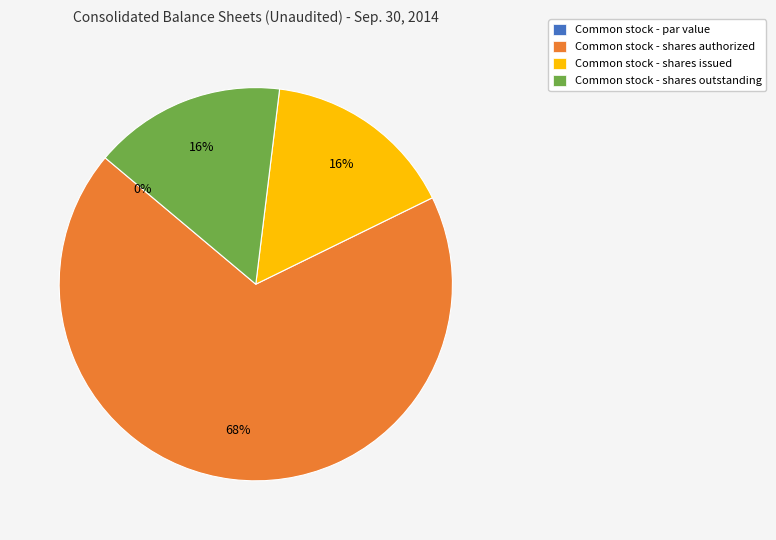

Is there any slice that represents more than half of the pie?

Yes